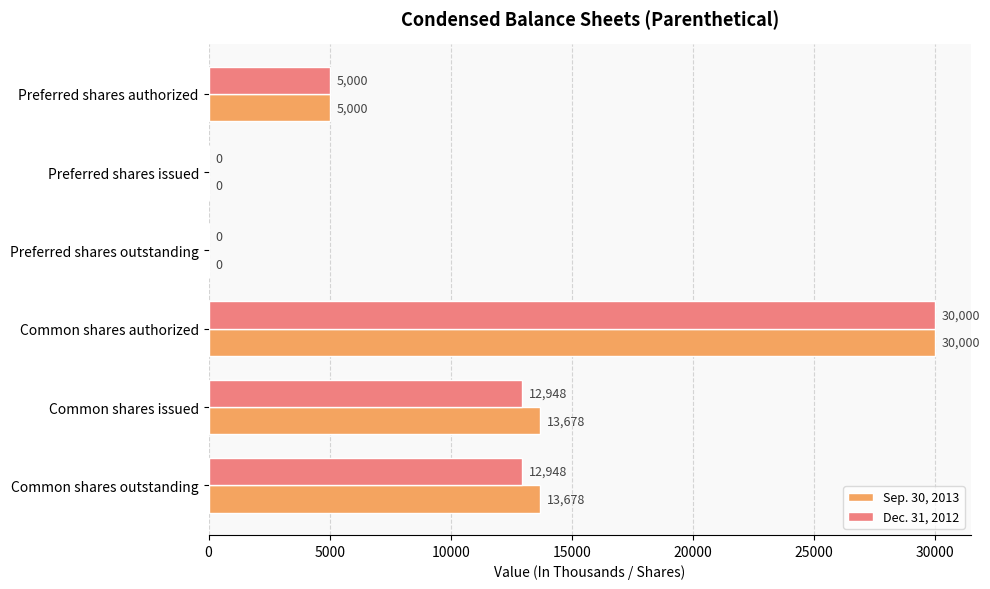

What are all the series names shown in the legend?

Sep. 30, 2013, Dec. 31, 2012